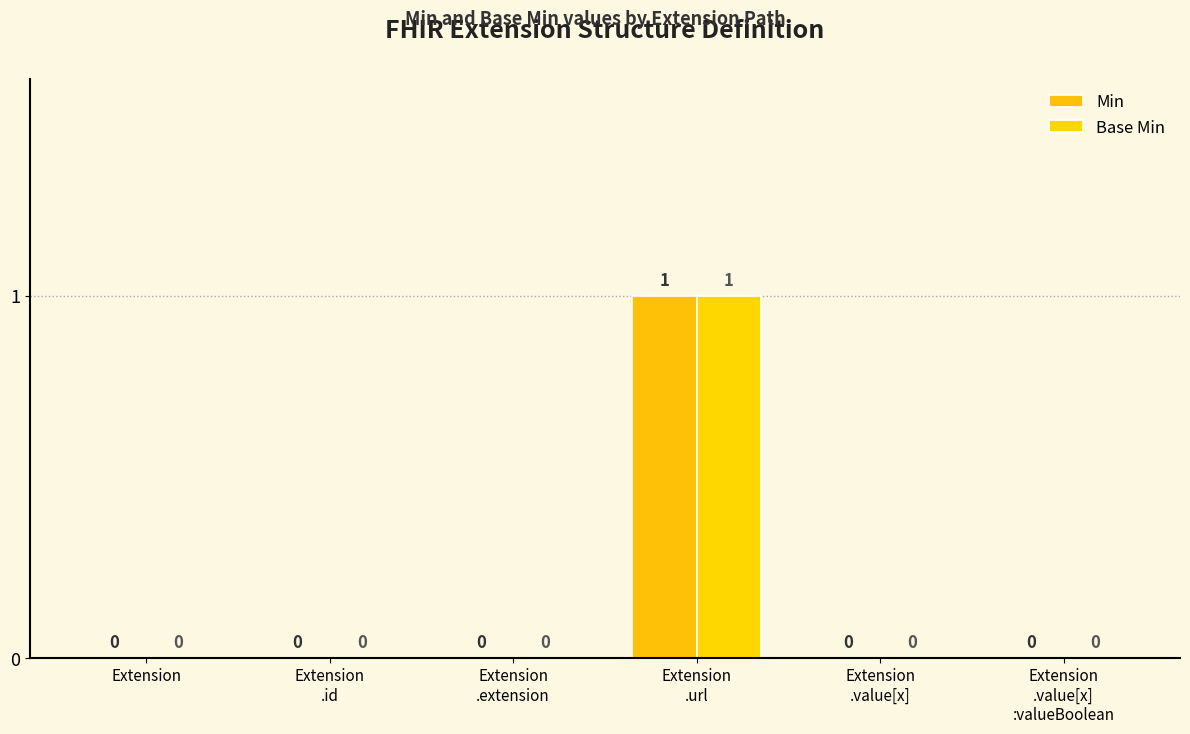

How many values in the Min series exceed 0?

1